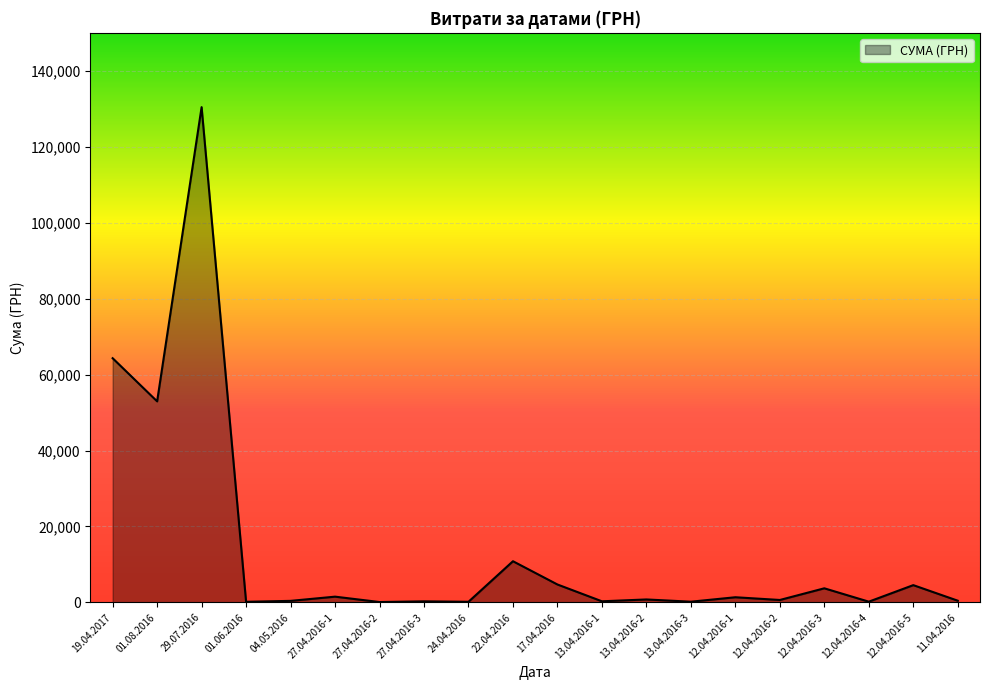

Read the value at 13.04.2016-3.

202.4